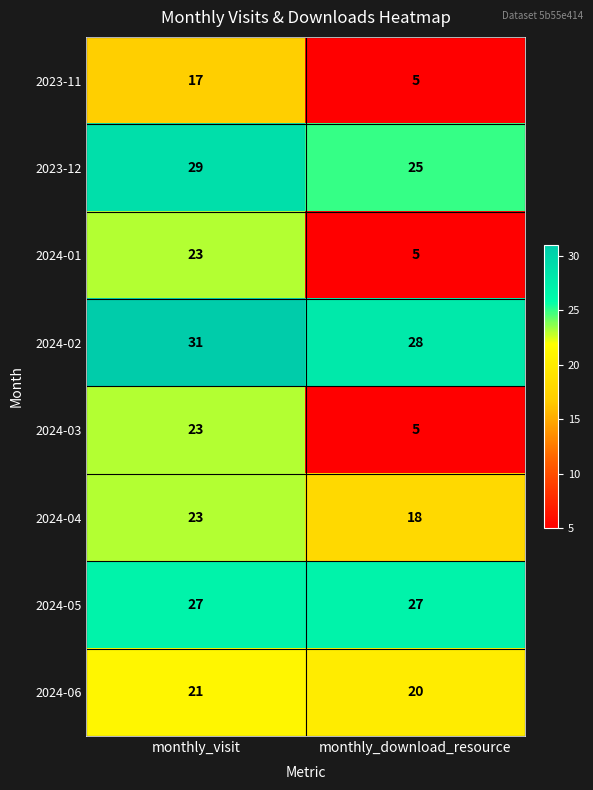

What is the total value across all series at monthly_visit?

194